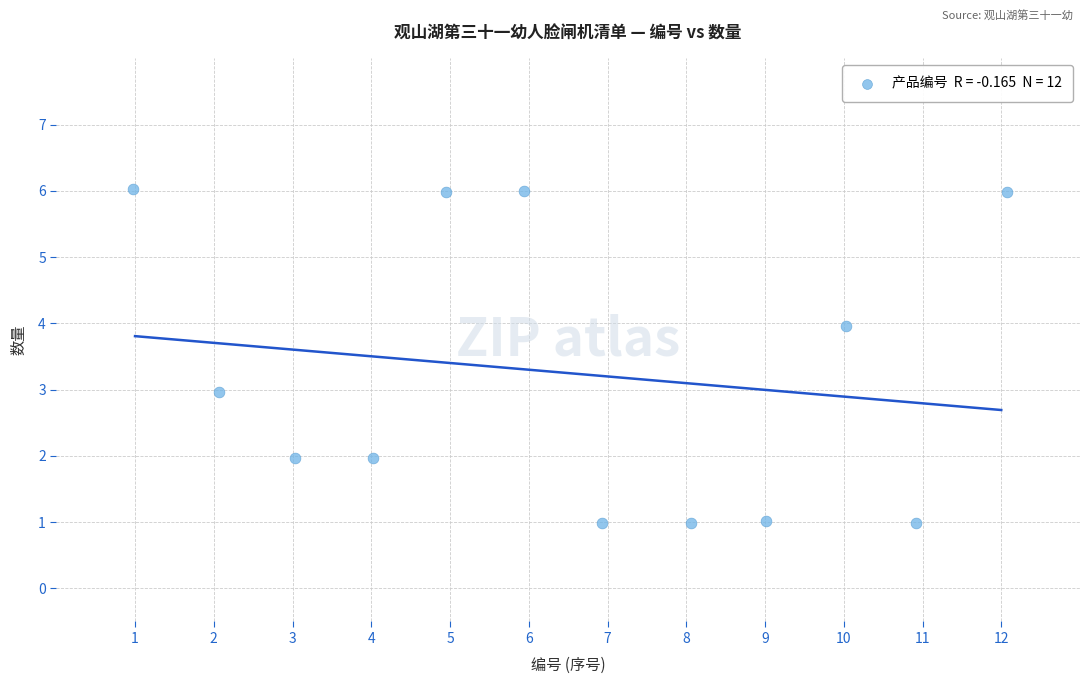

What is the average Y value?

3.2